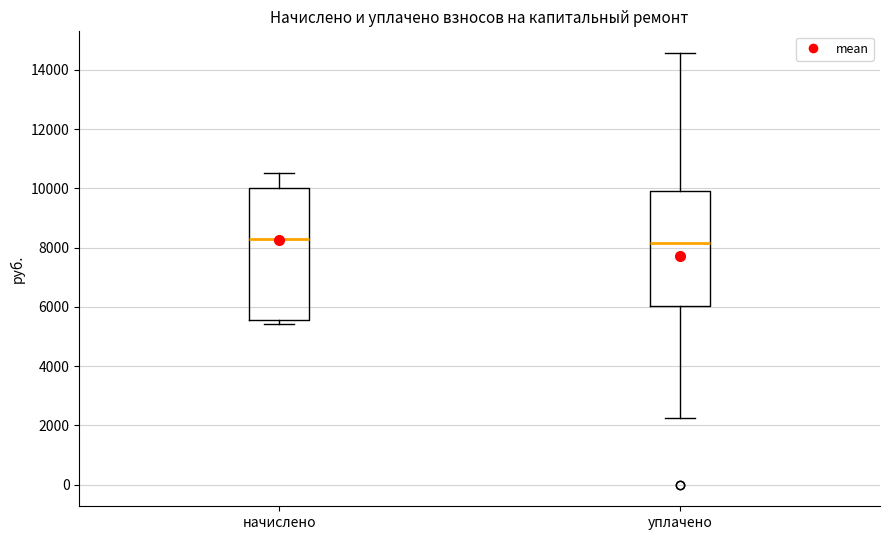

Comparing the boxes themselves (not the whiskers), which one is the tallest?

начислено